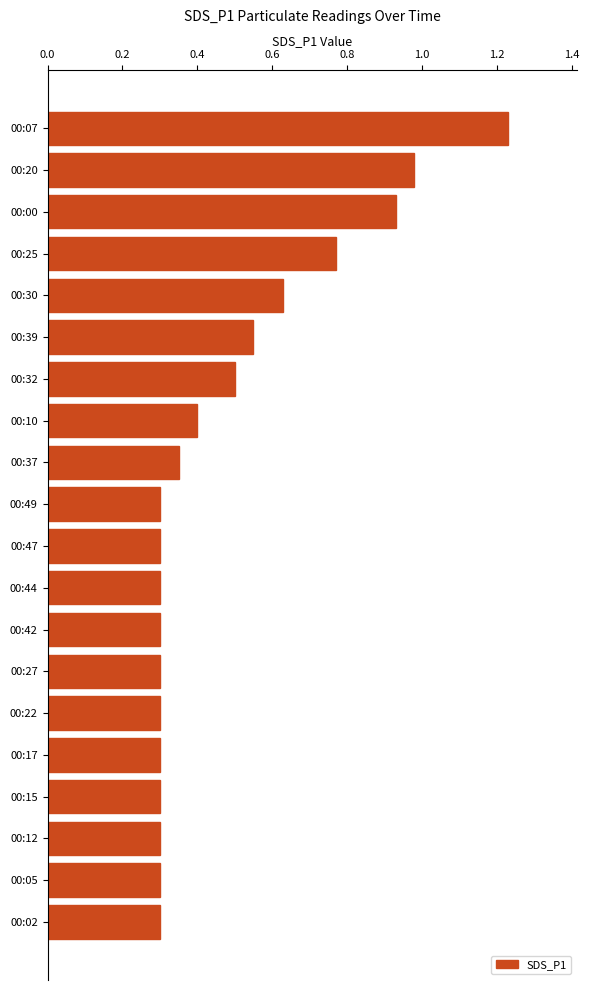

What is the label of the 14th bar from the bottom?

00:32